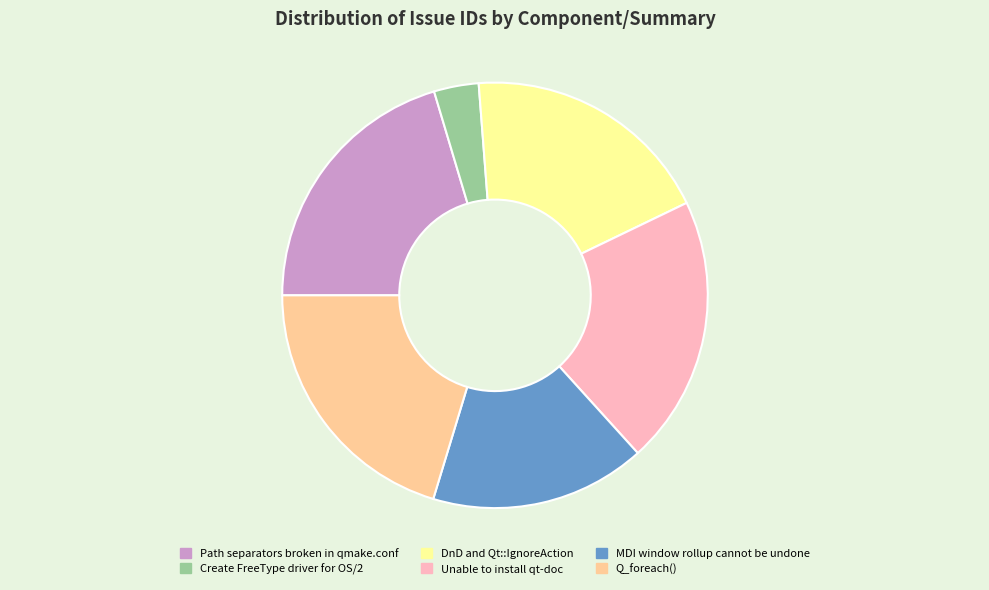

Between DnD and Qt::IgnoreAction and Path separators broken in qmake.conf, which is larger?

Path separators broken in qmake.conf